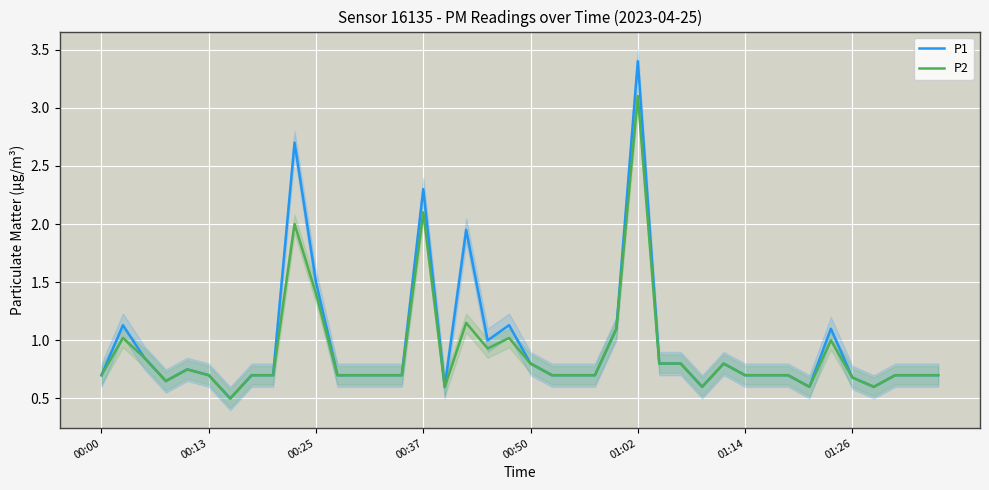

Is the value of P1 at 00:37 greater than the value of P2 at 01:14?

Yes